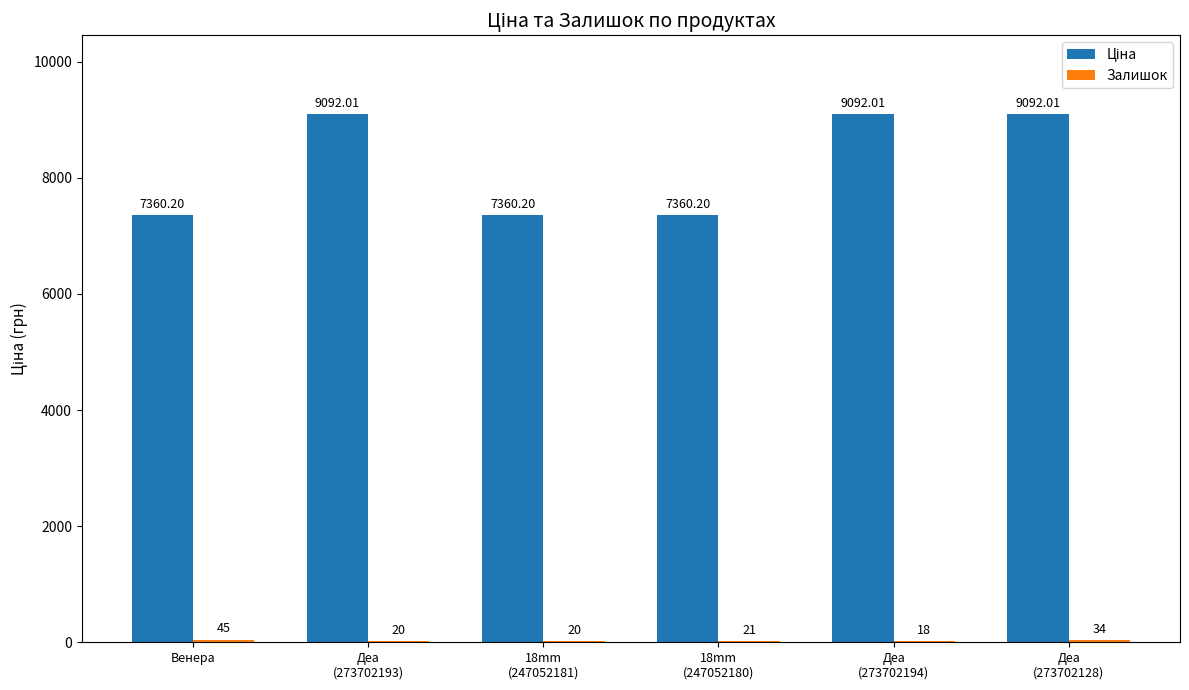

What is the minimum value shown in the chart?

18.0